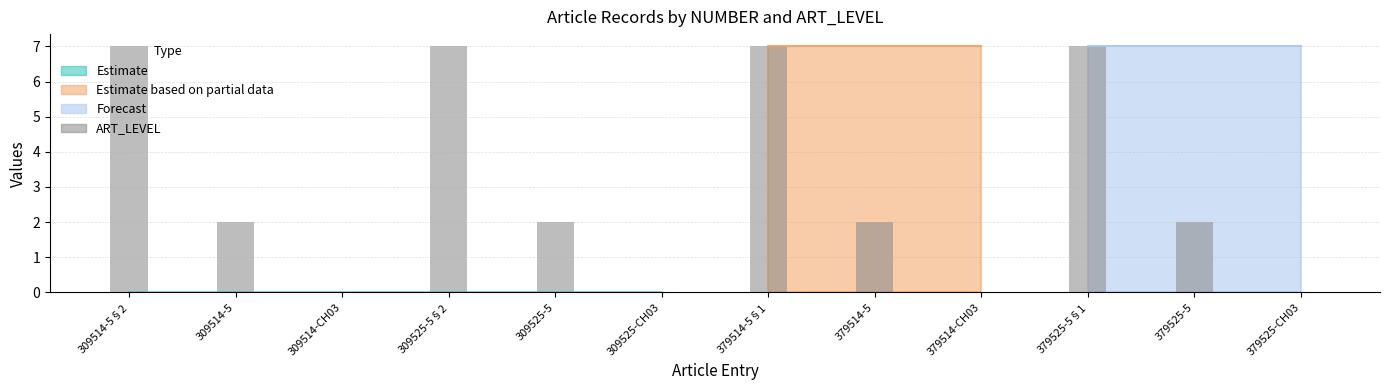

What is the difference between the maximum and minimum values?

7